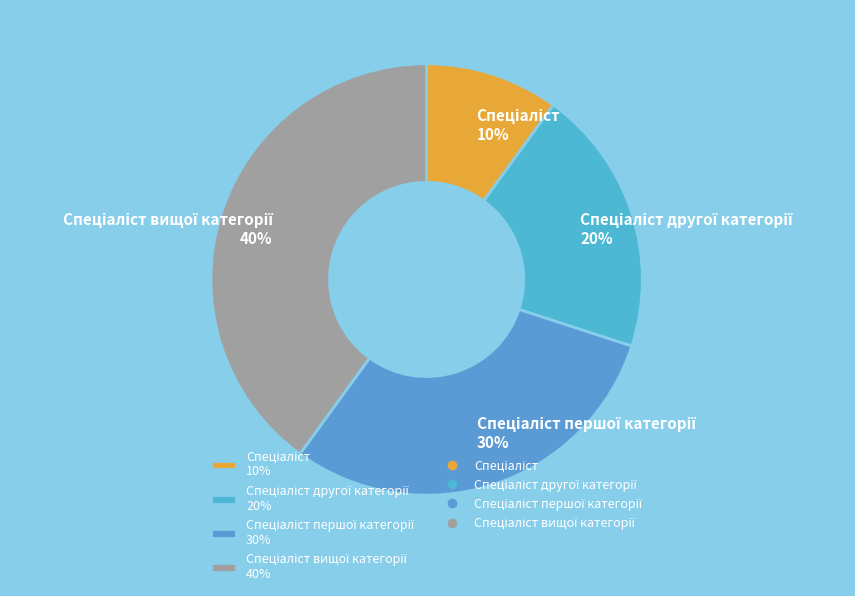

To the nearest percent, what is the difference between the largest and smallest slice percentages?

30%